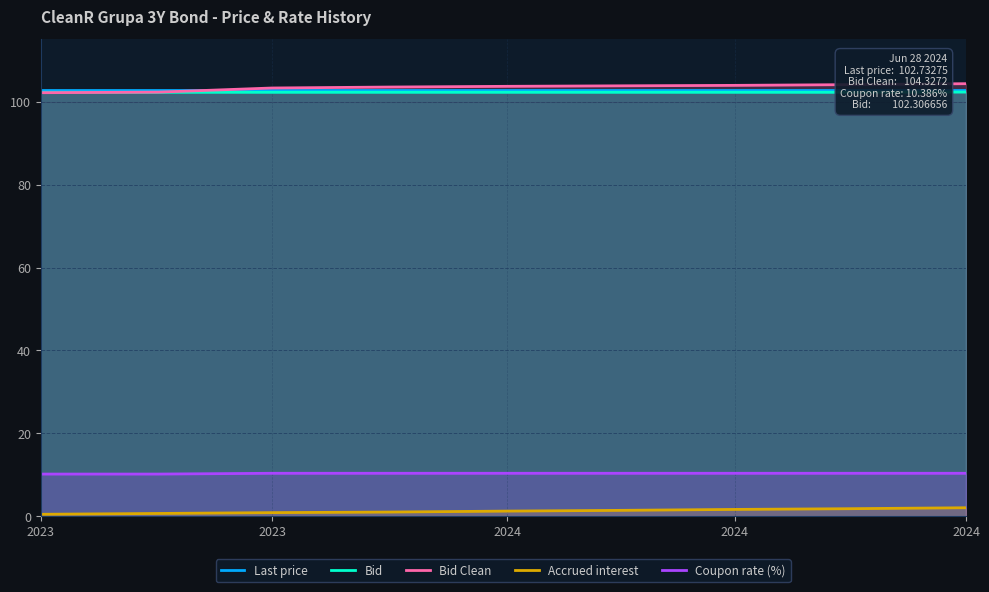

What is the greatest value displayed?

104.3